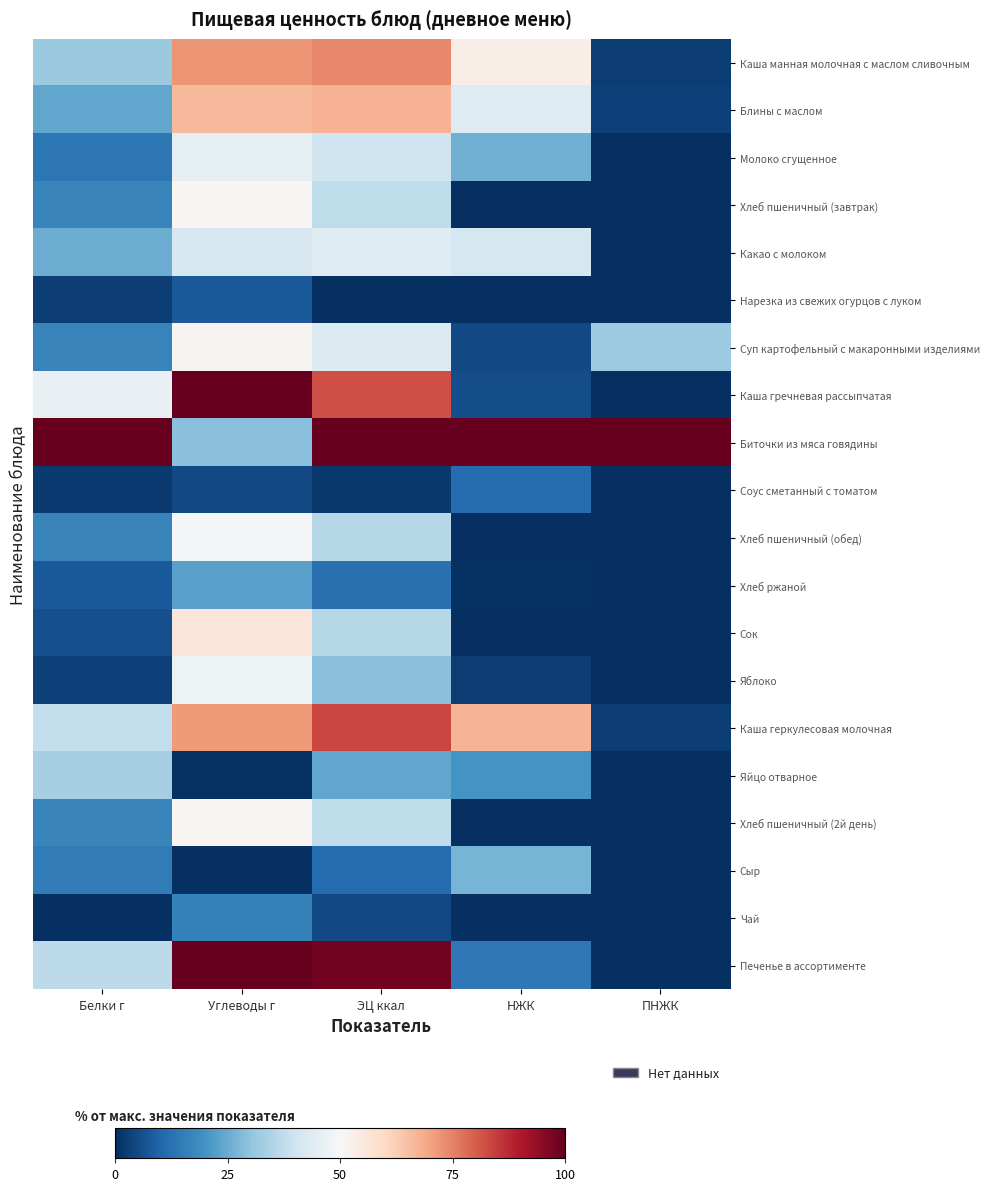

What is the difference between the highest and lowest values at Углеводы г?

100.0